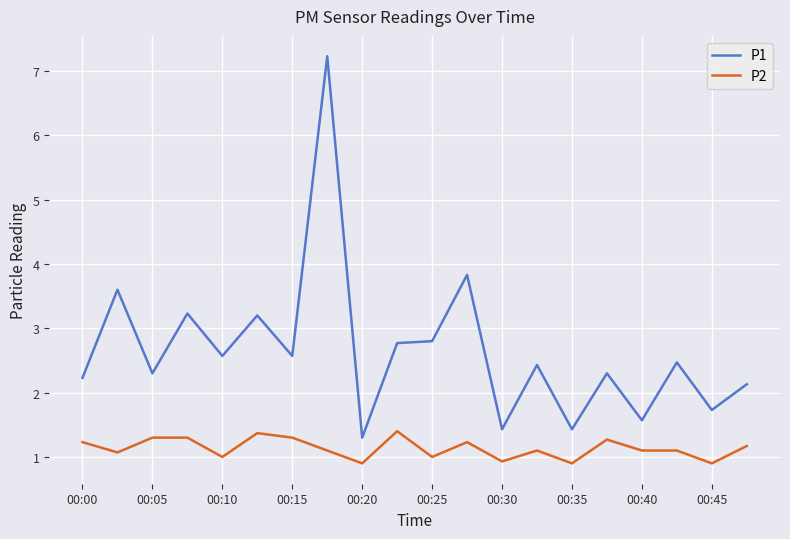

Which series has the widest spread of values?

P1